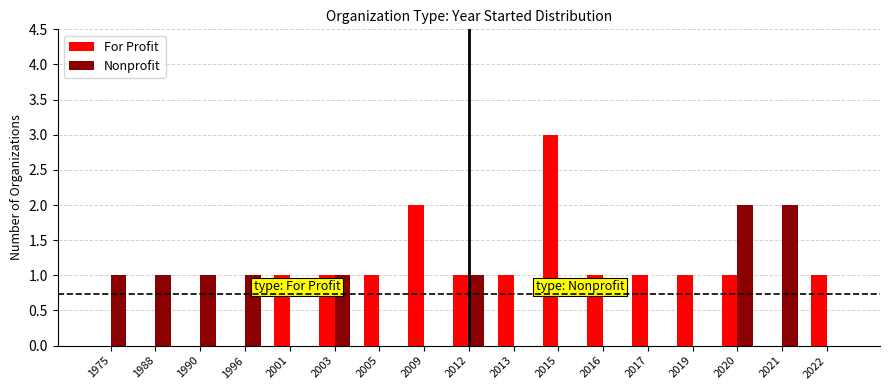

True or false: Nonprofit has a value of 1 at 1996.

True